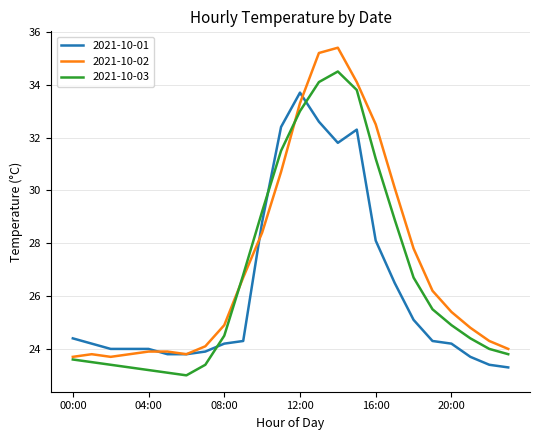

What is the difference between the maximum and minimum values in the 2021-10-02 series?

11.7